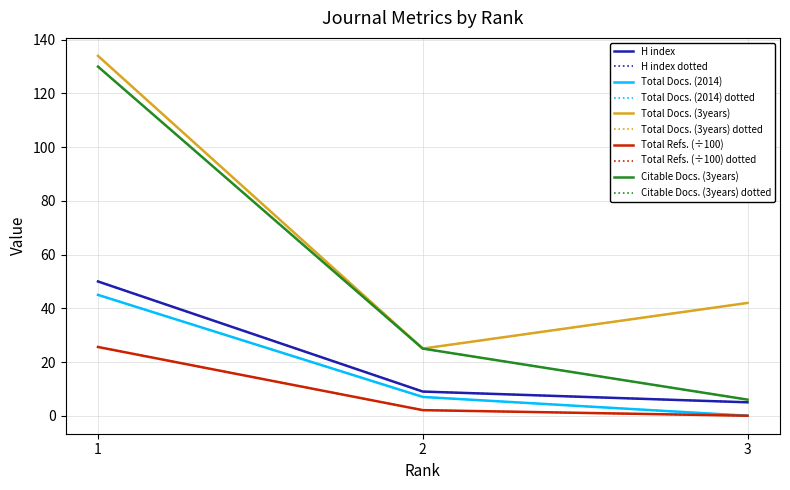

The value of Total Docs. (3years) at 3 is 42.0. True or false?

True